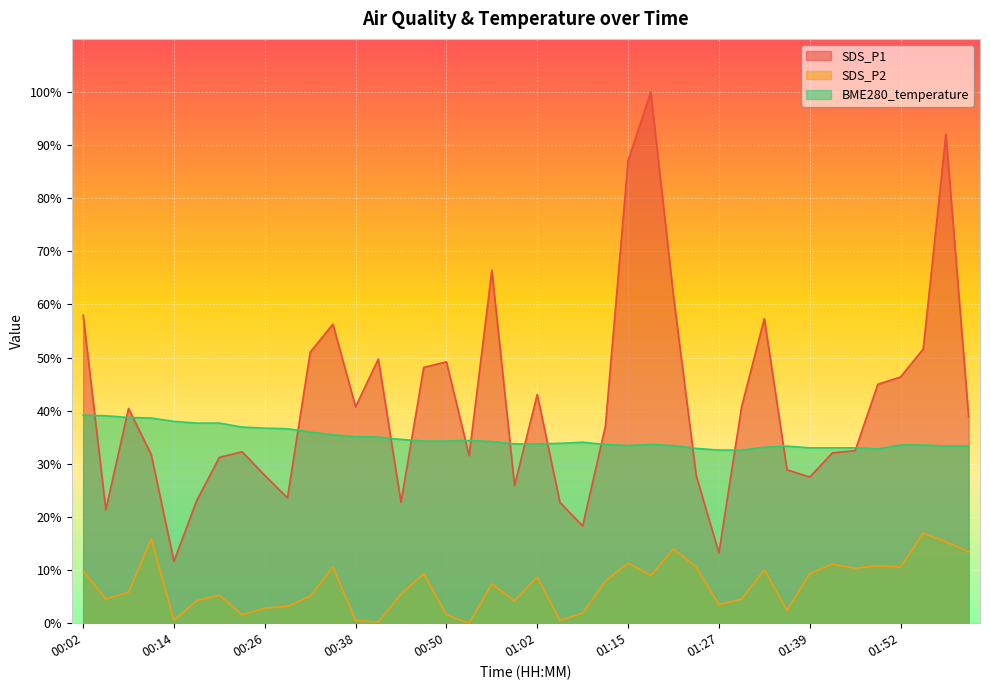

List the labels in order of SDS_P2 value, largest first.

01:55, 00:11, 01:58, 01:21, 02:01, 01:15, 01:42, 01:49, 00:35, 01:24, 01:52, 01:46, 01:33, 00:02, 00:47, 01:39, 01:18, 01:02, 01:12, 00:56, 00:08, 00:44, 00:20, 00:32, 00:05, 01:30, 00:17, 00:59, 01:27, 00:29, 00:26, 01:36, 01:09, 00:23, 00:50, 00:14, 00:38, 01:05, 00:41, 00:53